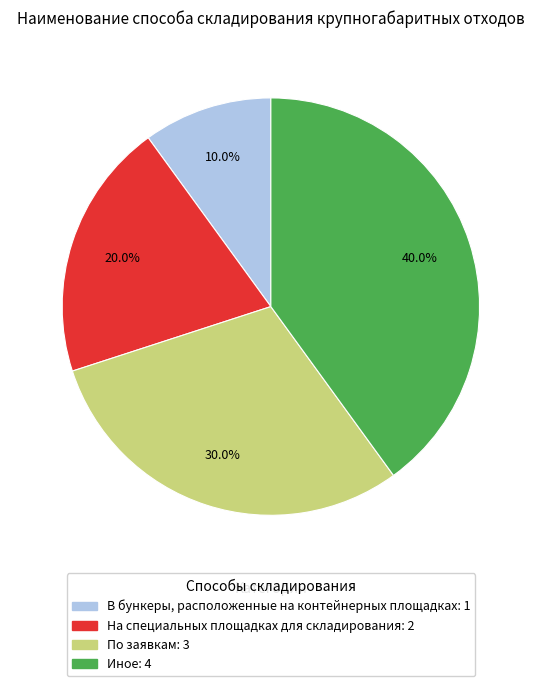

What is the ratio of the value at По заявкам to the value at В бункеры, расположенные на контейнерных площадках?

3.0